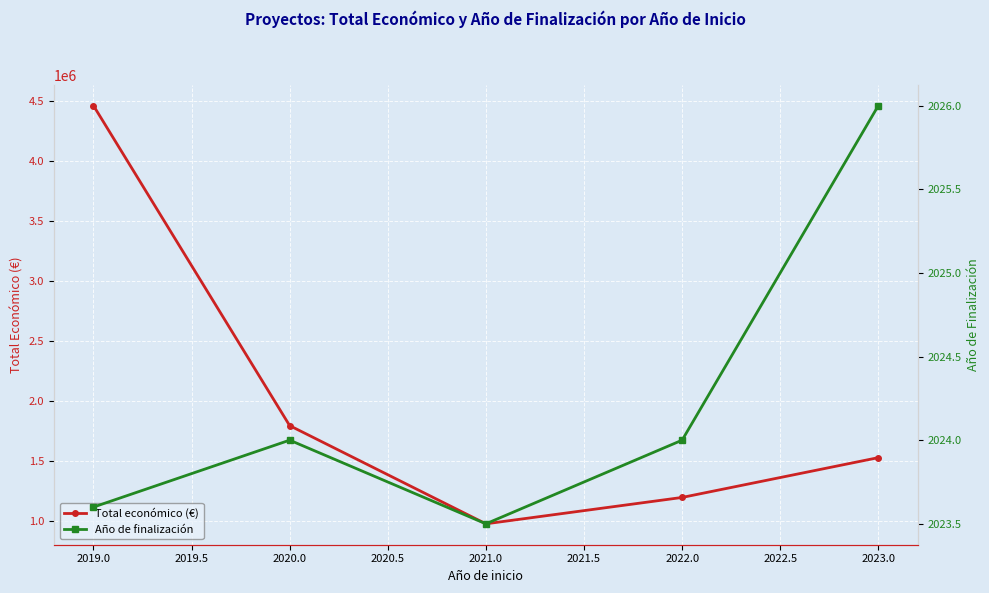

What is the minimum value for Total económico (€)?

979017.7